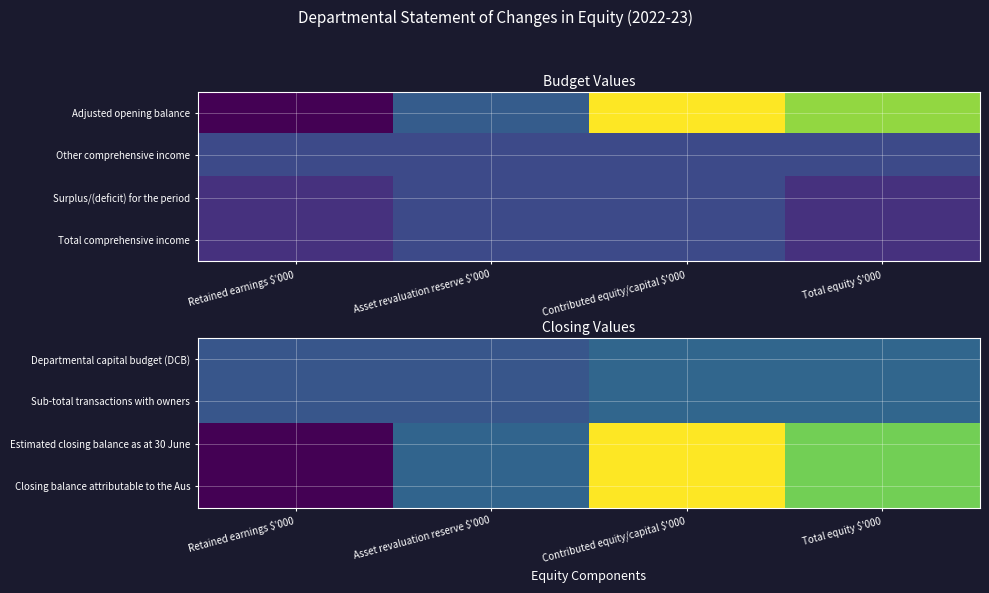

What is the sum of the Estimated closing balance as at 30 June values at Contributed equity/capital $'000 and Retained earnings $'000?

106656